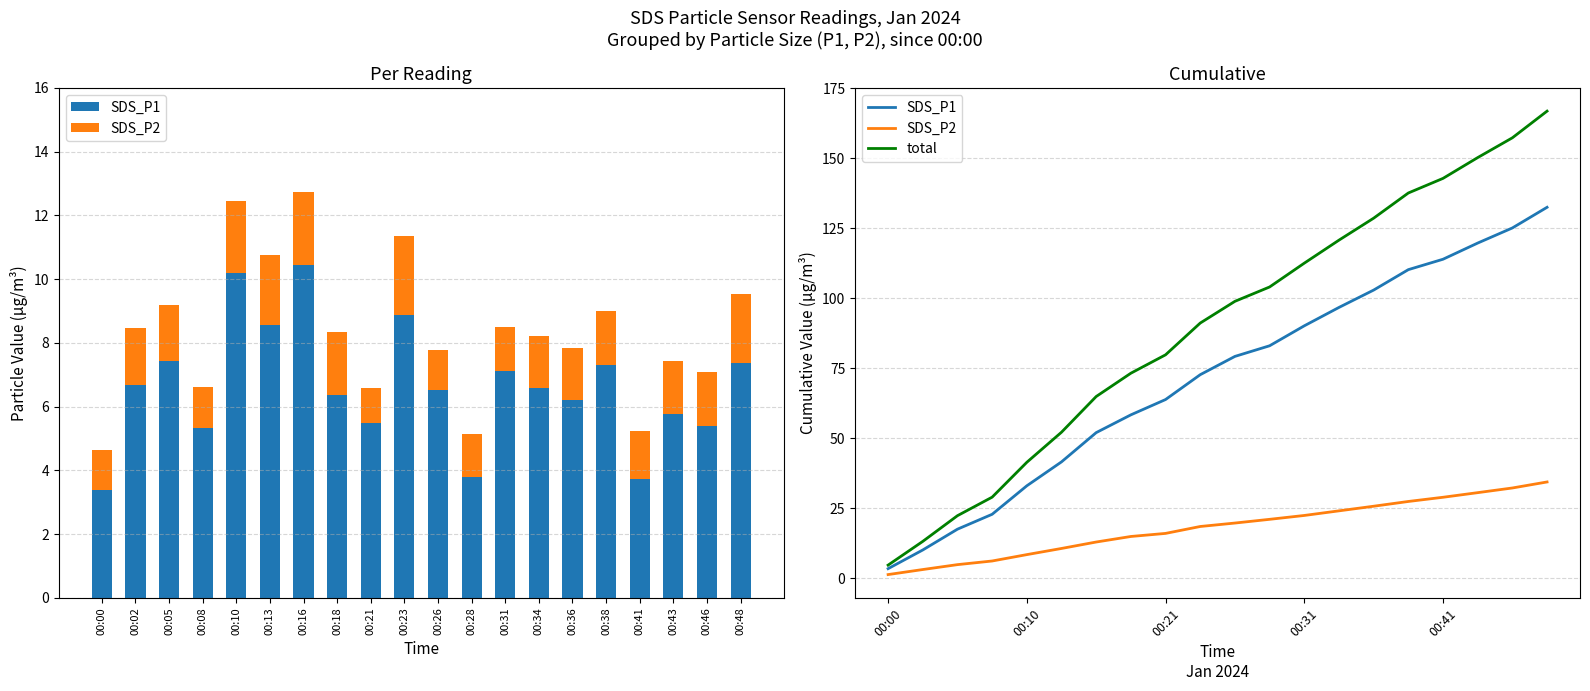

Rank the series by their average value, from highest to lowest.

total, SDS_P1, SDS_P2